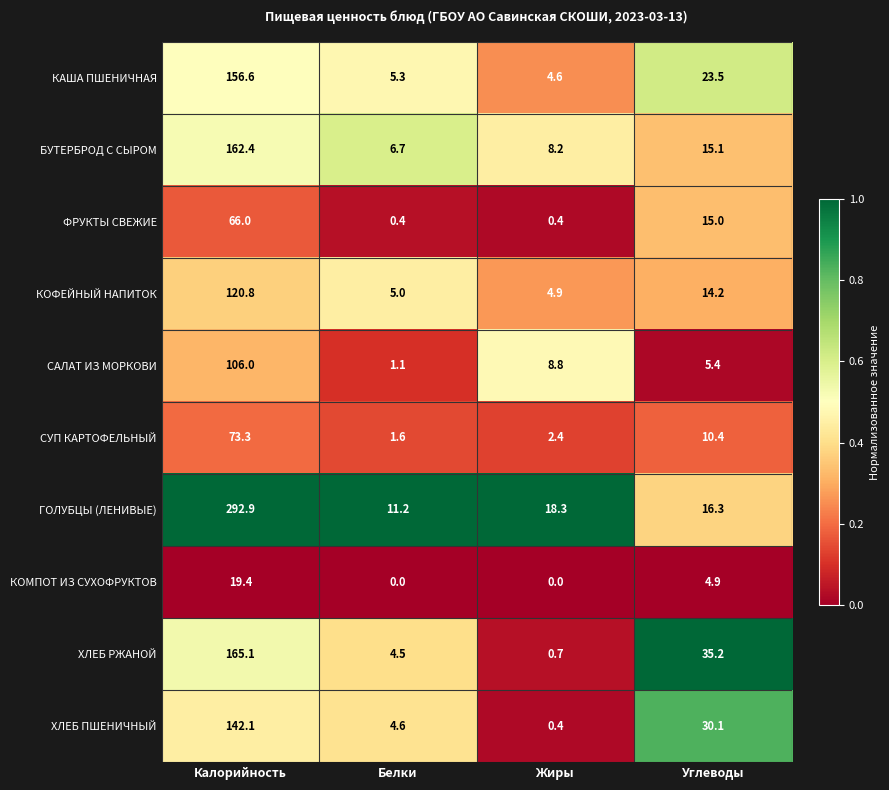

Where does the КОМПОТ ИЗ СУХОФРУКТОВ series first go above 4?

Калорийность